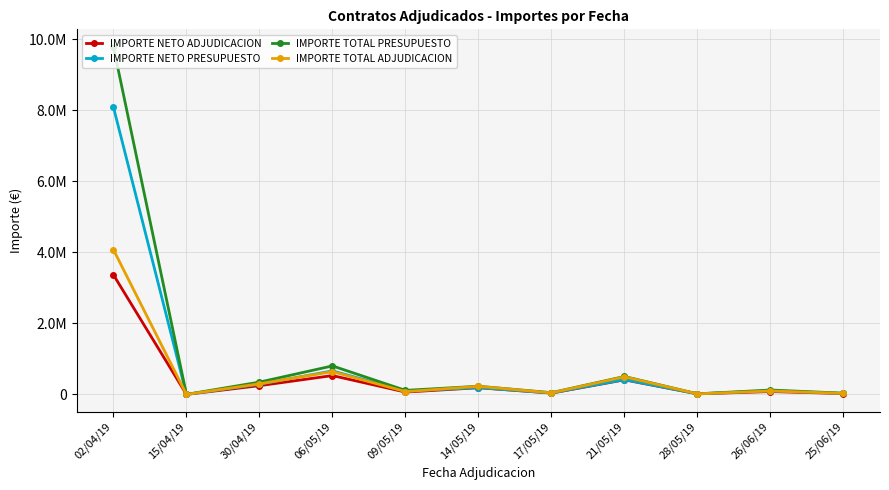

The value of IMPORTE TOTAL ADJUDICACION at 30/04/19 is 297401.1. True or false?

True